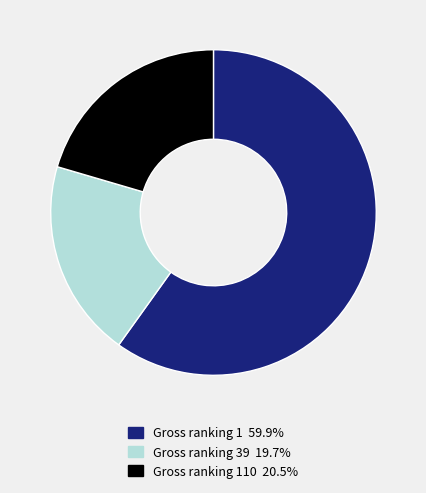

Does any single category account for the majority?

Yes